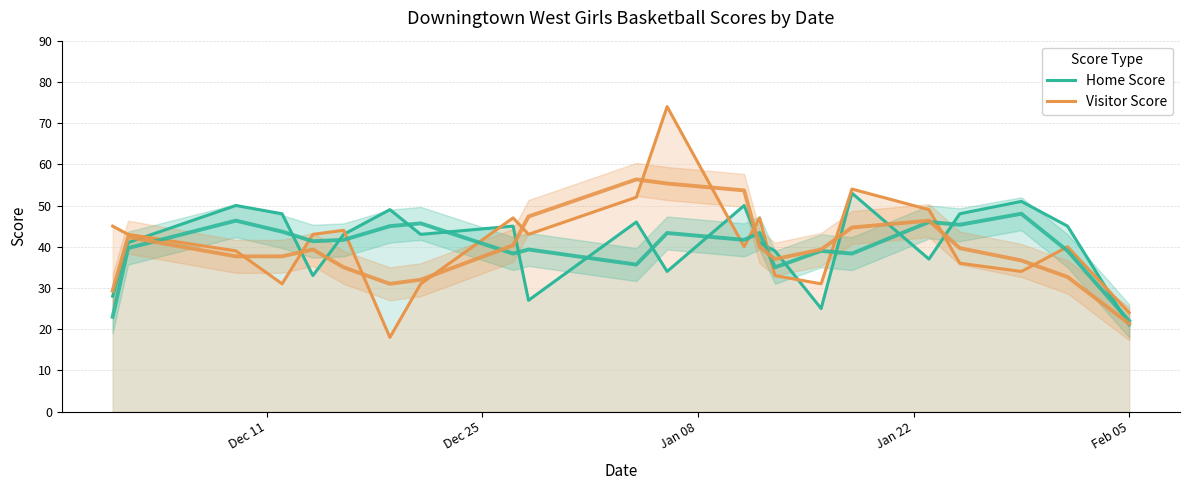

How many data points in Visitor Score are above 43?

8